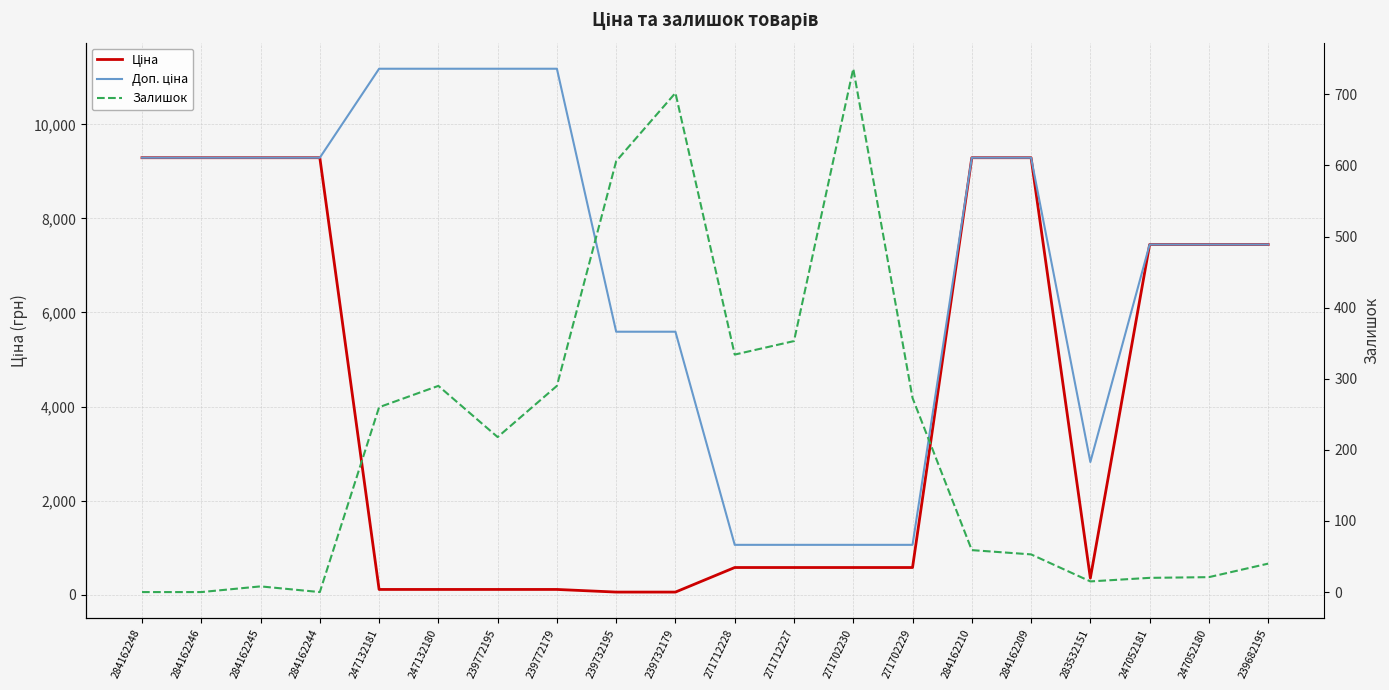

True or false: Ціна and Доп. ціна cross at least once.

False